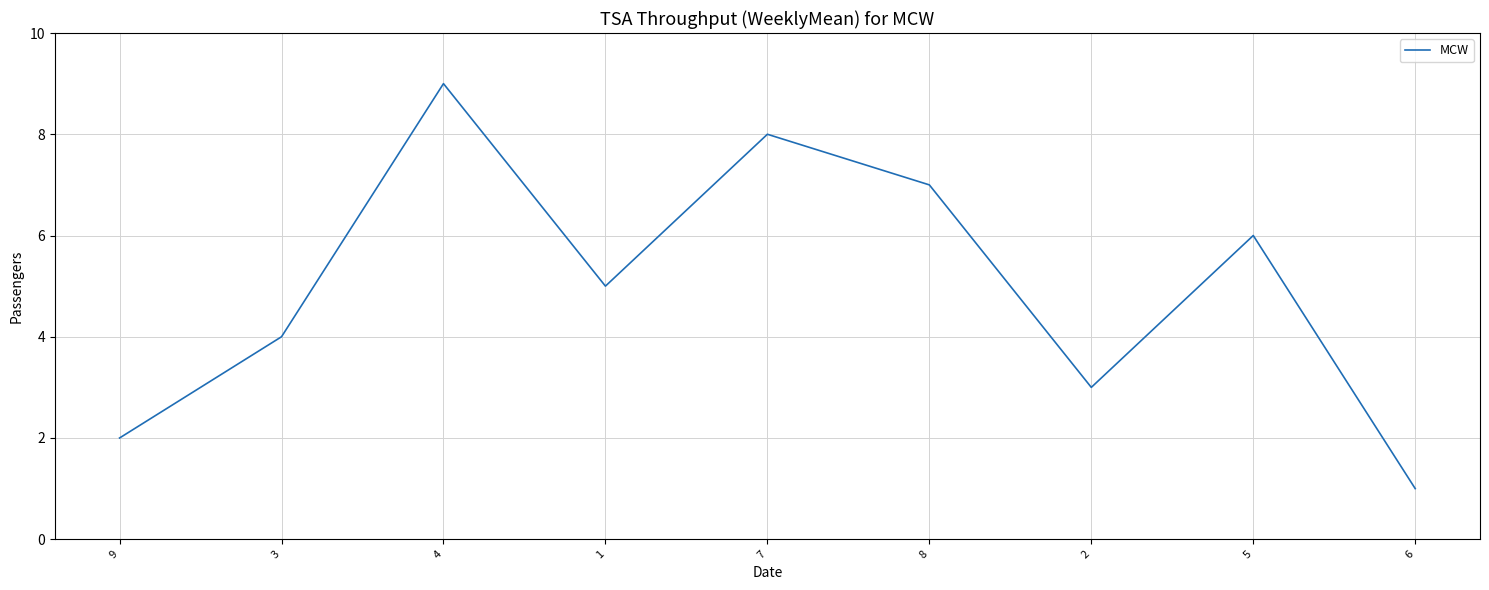

How many series are shown in this chart?

1